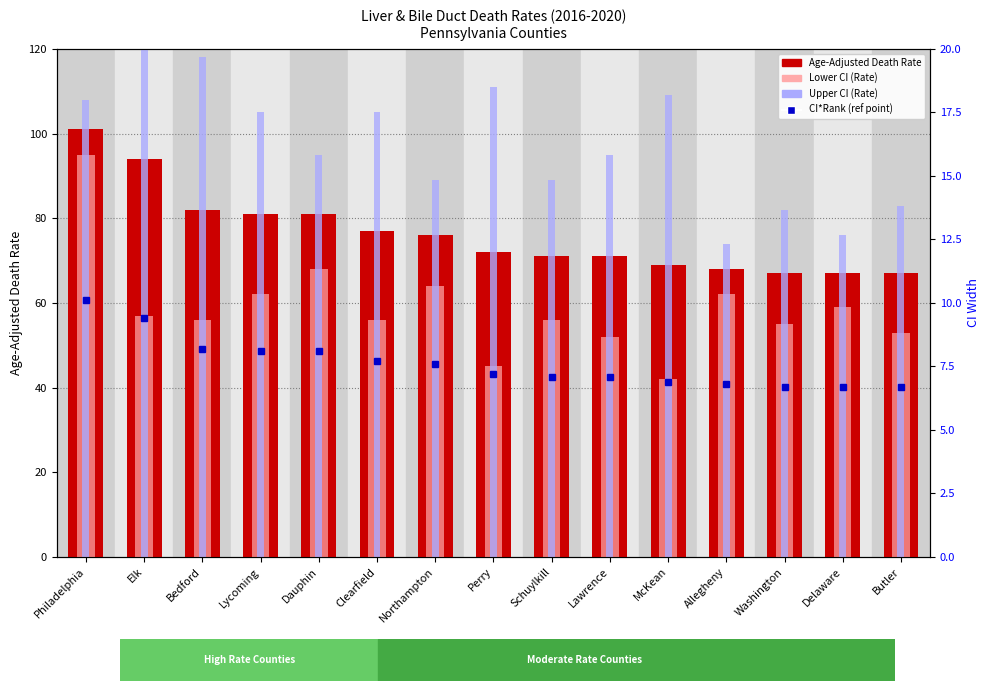

Reading left to right, what are all the values shown in this chart?

Age-Adjusted Death Rate: Philadelphia=101	Elk=94	Bedford=82	Lycoming=81	Dauphin=81	Clearfield=77	Northampton=76	Perry=72	Schuylkill=71	Lawrence=71	McKean=69	Allegheny=68	Washington=67	Delaware=67	Butler=67
Lower CI (Rate): Philadelphia=95	Elk=57	Bedford=56	Lycoming=62	Dauphin=68	Clearfield=56	Northampton=64	Perry=45	Schuylkill=56	Lawrence=52	McKean=42	Allegheny=62	Washington=55	Delaware=59	Butler=53
Upper CI (Rate): Philadelphia=108	Elk=149	Bedford=118	Lycoming=105	Dauphin=95	Clearfield=105	Northampton=89	Perry=111	Schuylkill=89	Lawrence=95	McKean=109	Allegheny=74	Washington=82	Delaware=76	Butler=83